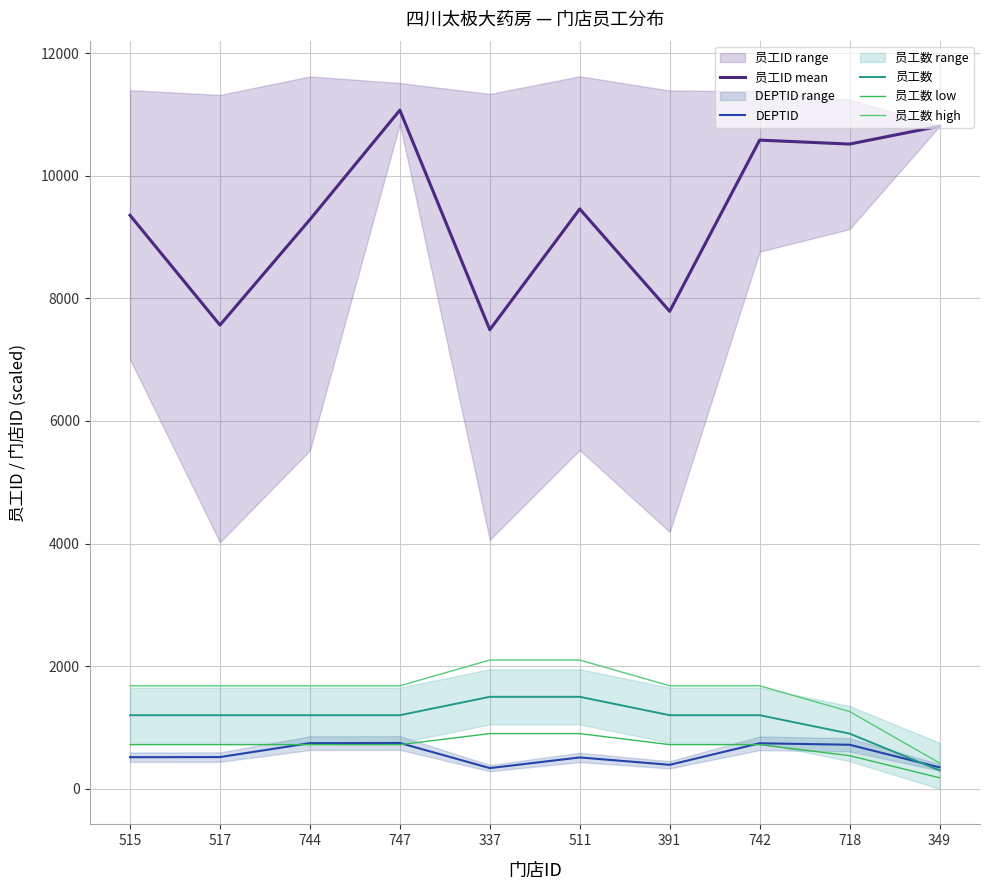

What is the label of the 3rd point from the left?

744